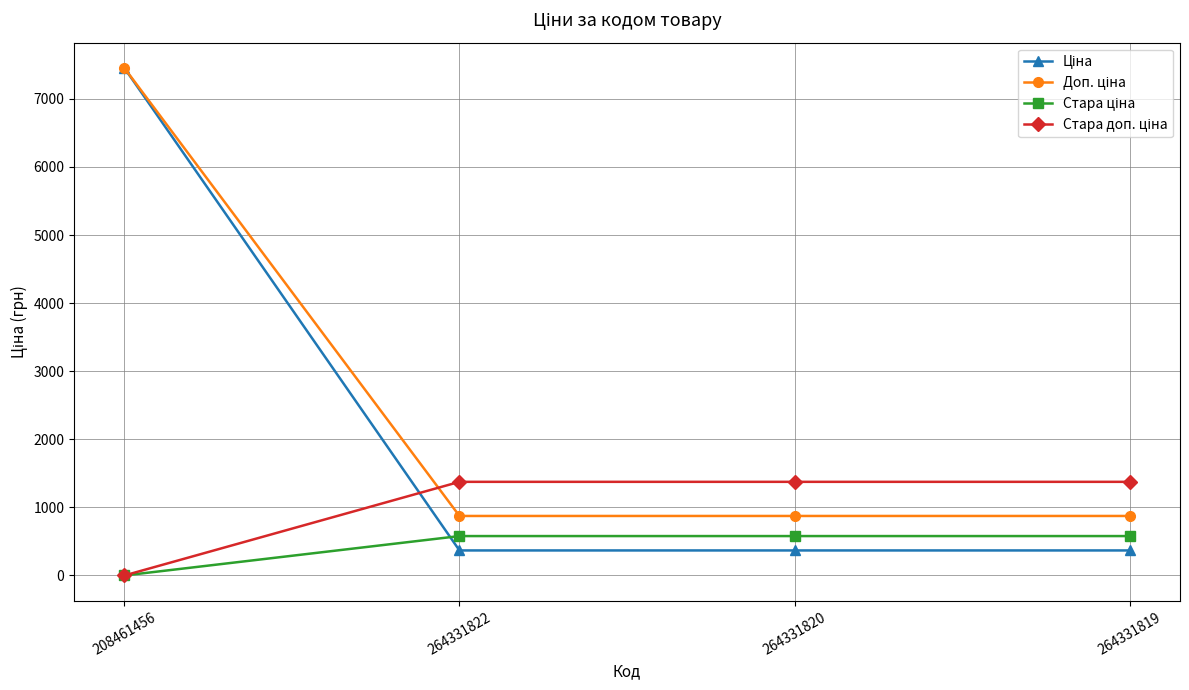

What position from the right is 264331820?

2